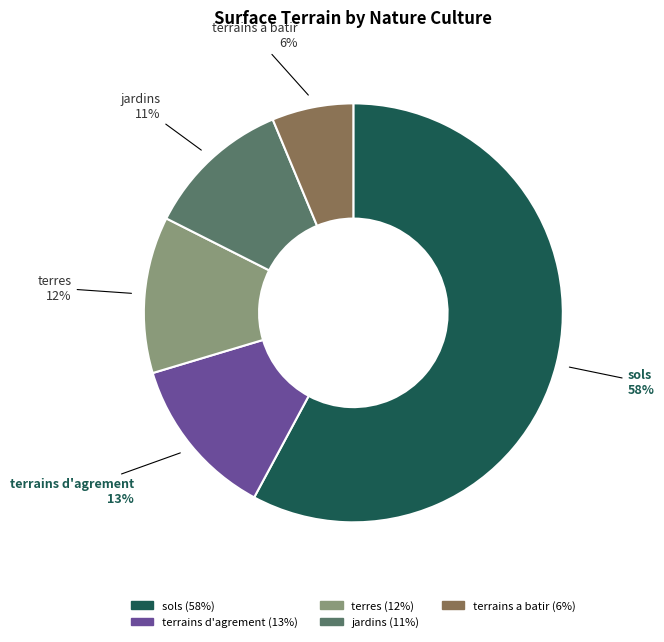

Is there any slice that represents more than half of the pie?

Yes